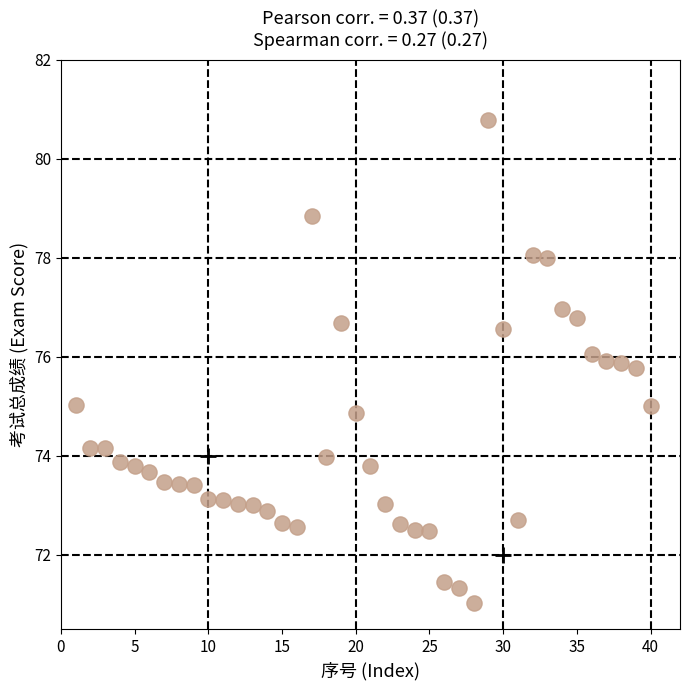

What is the range of Y values (max minus min)?

9.7